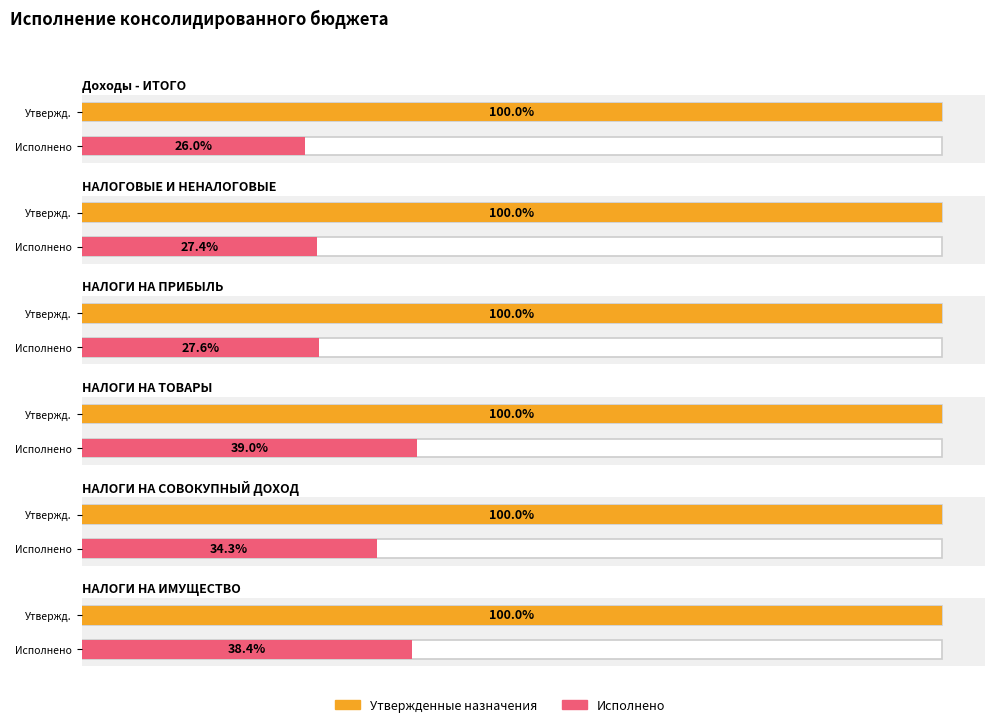

Rank the series by their maximum value, from lowest to highest.

Исполнено, Утвержденные назначения